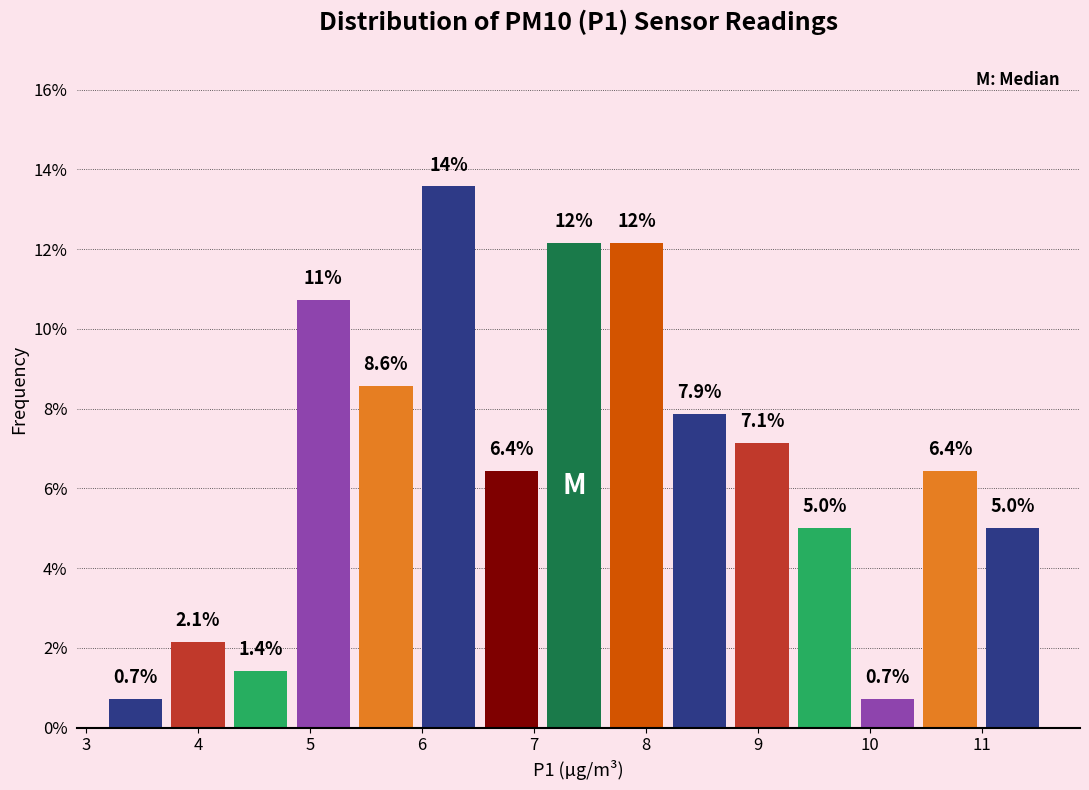

Over which range of the x-axis is the bar tallest?

6.00 to 6.56